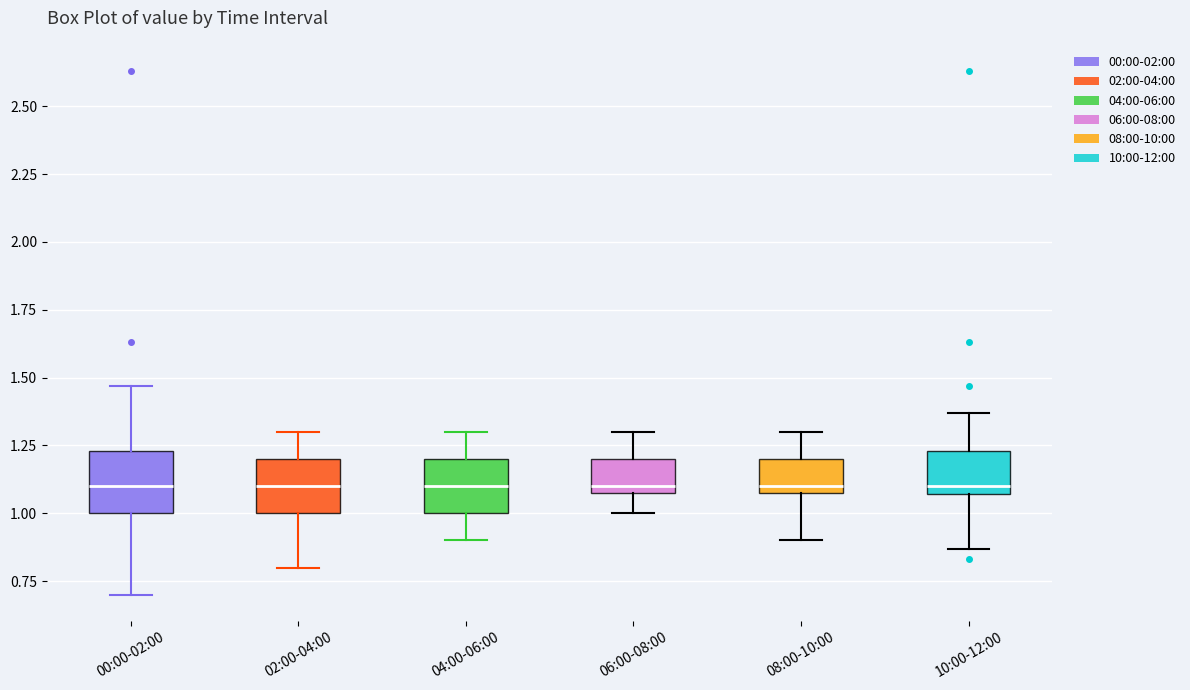

Reading left to right, read every box against the y-axis: the position of its median line, the range the box covers, and the ends of its whiskers. The values are not printed on the chart, so give them approximately, as read against the axis.

00:00-02:00: median 1.10, box 1.00 to 1.25, whiskers 0.70 to 1.45
02:00-04:00: median 1.10, box 1.00 to 1.20, whiskers 0.80 to 1.30
04:00-06:00: median 1.10, box 1.00 to 1.20, whiskers 0.90 to 1.30
06:00-08:00: median 1.10 (just above the box's lower edge), box 1.10 to 1.20, whiskers 1.00 to 1.30
08:00-10:00: median 1.10 (just above the box's lower edge), box 1.10 to 1.20, whiskers 0.90 to 1.30
10:00-12:00: median 1.10, box 1.05 to 1.25, whiskers 0.85 to 1.35